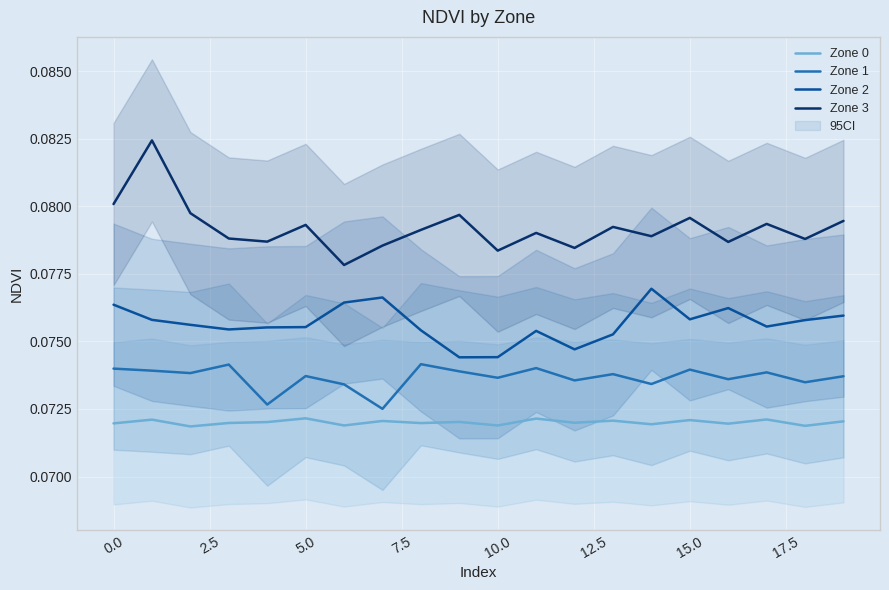

Is this an area chart (filled region under the line)?

No